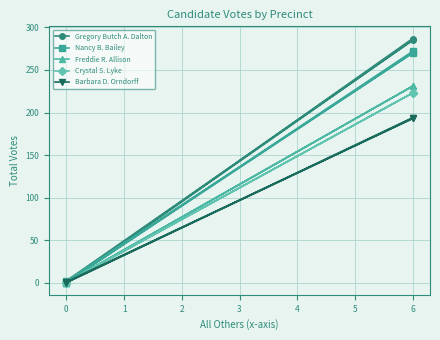

What is the difference between the maximum and minimum values in the Crystal S. Lyke series?

223